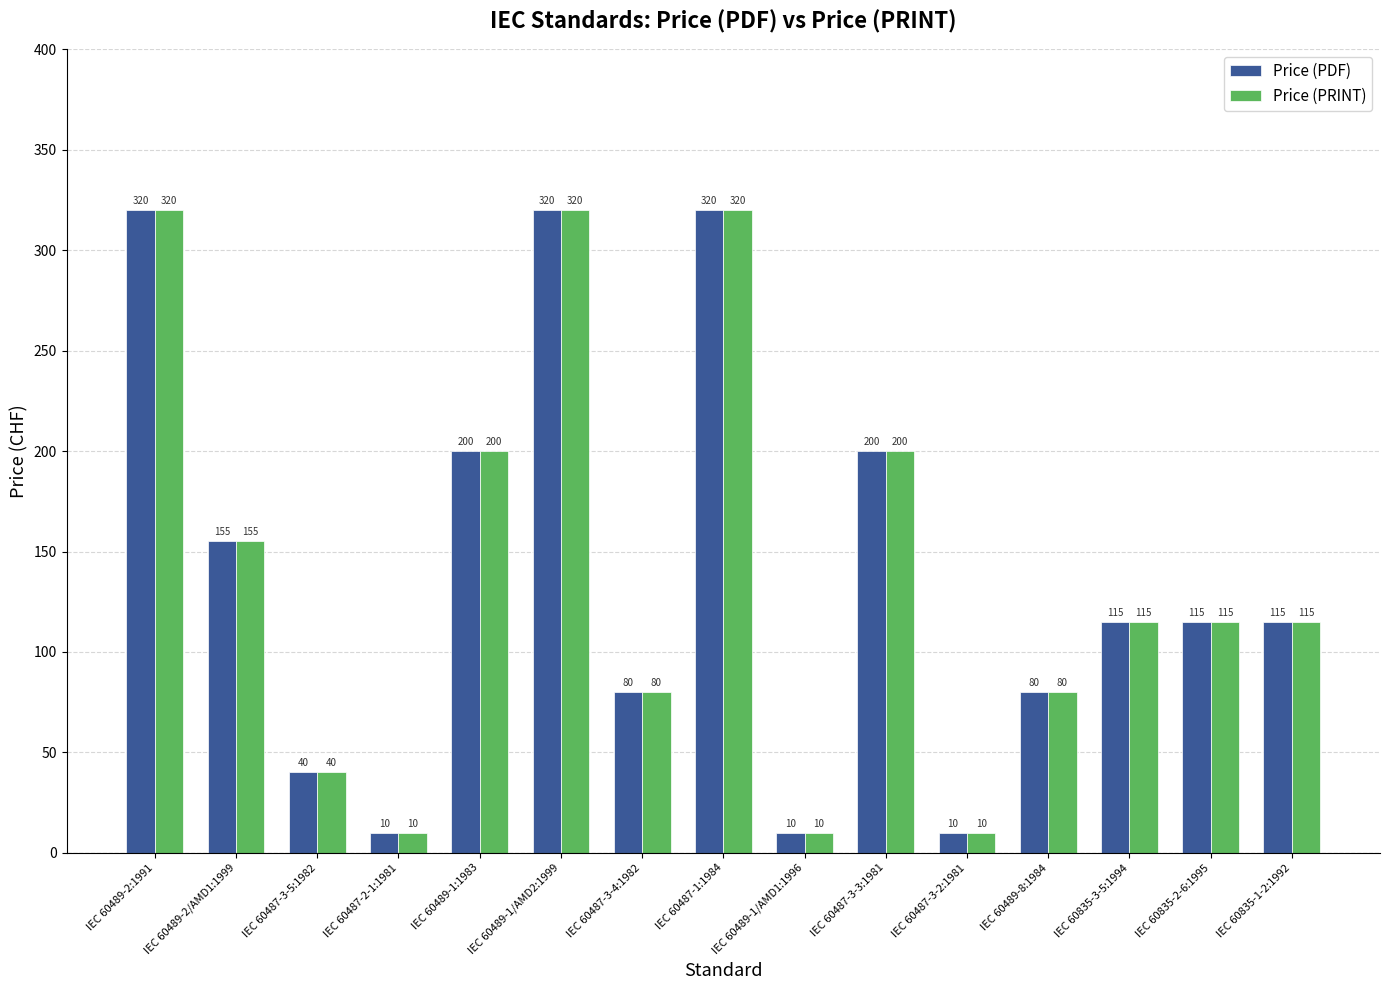

How many categories are shown in the chart?

15